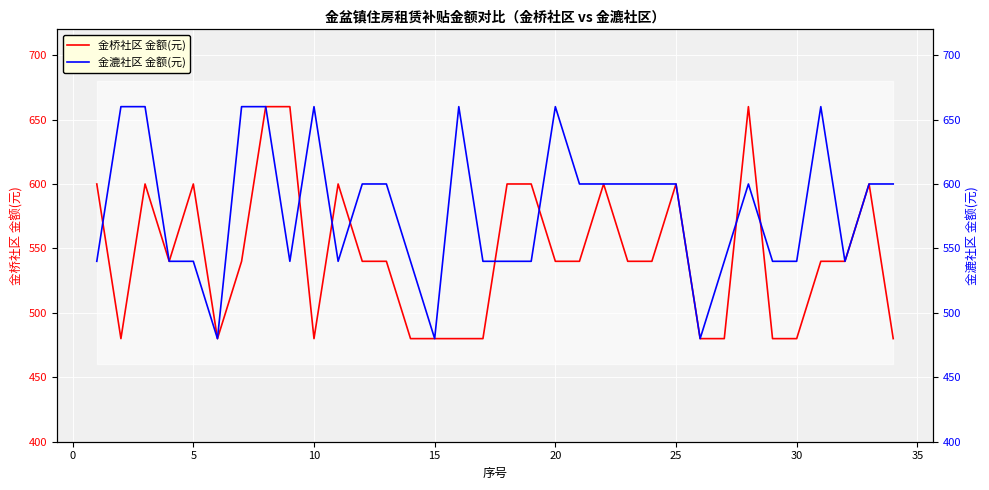

What is the highest value of the 金桥社区 金额(元) series?

660